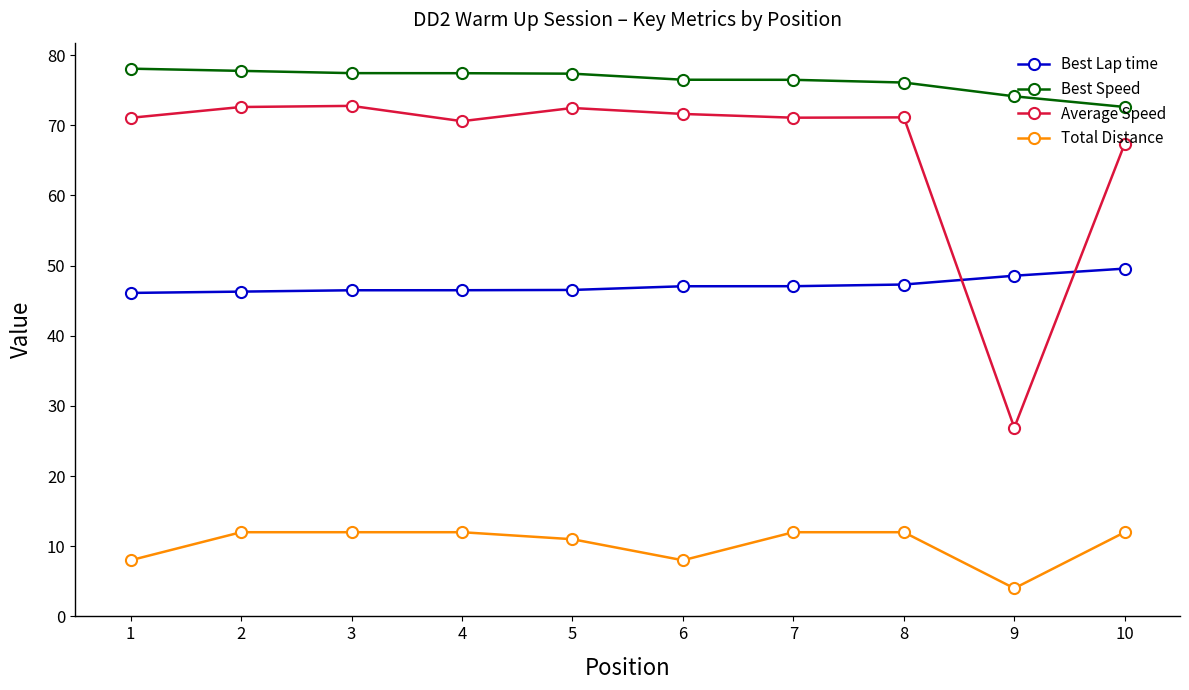

True or false: Average Speed and Best Speed intersect in this chart.

False